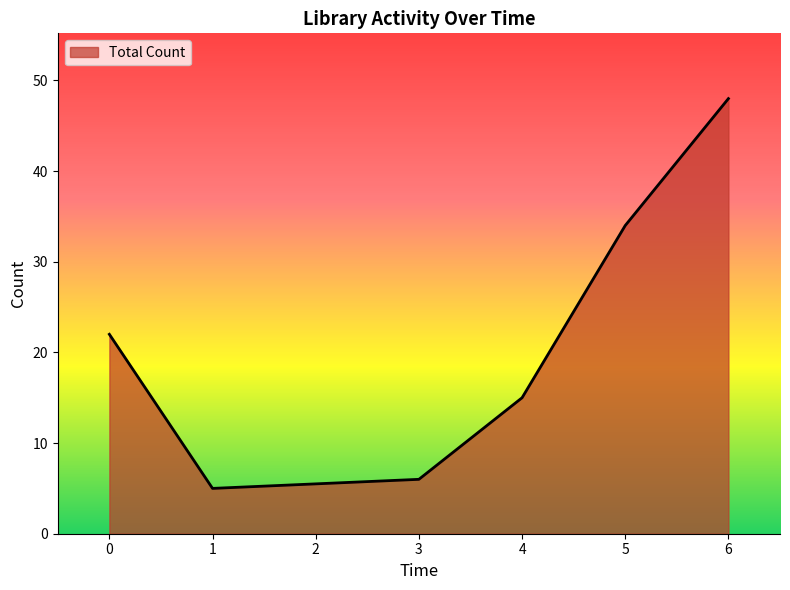

What is the maximum value shown in the chart?

48